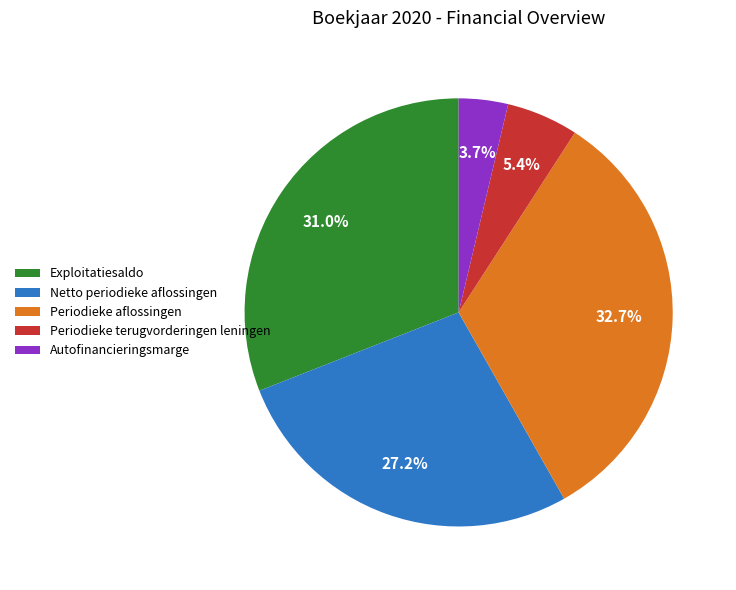

To the nearest percent, what is the difference between the largest and smallest slice percentages?

29%